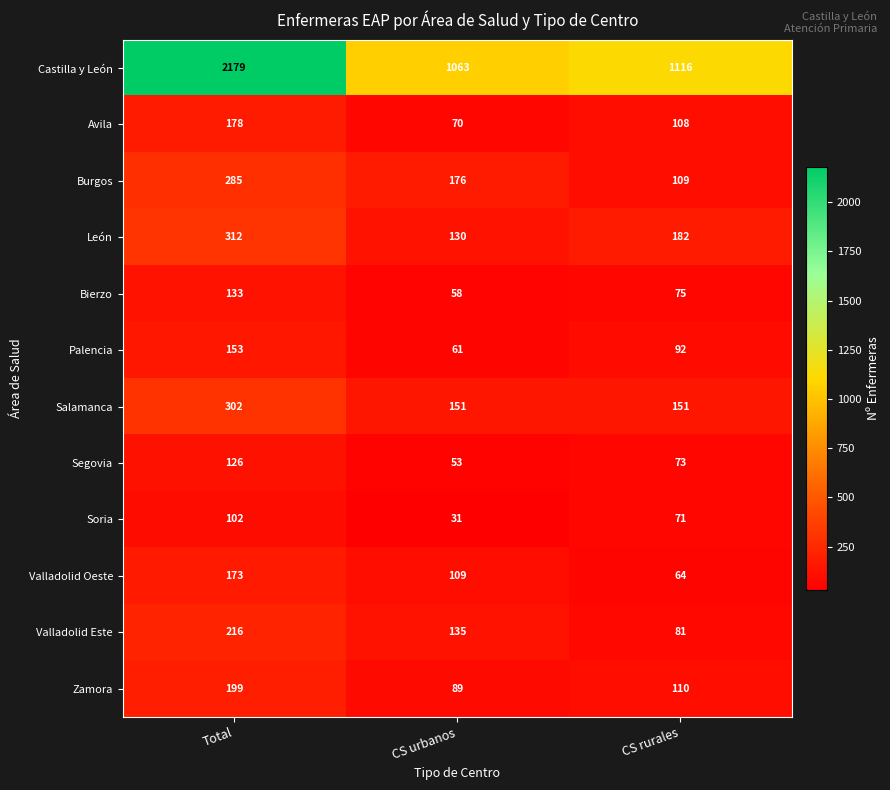

At CS rurales, list the series in order from smallest to largest.

Valladolid Oeste, Soria, Segovia, Bierzo, Valladolid Este, Palencia, Avila, Burgos, Zamora, Salamanca, León, Castilla y León